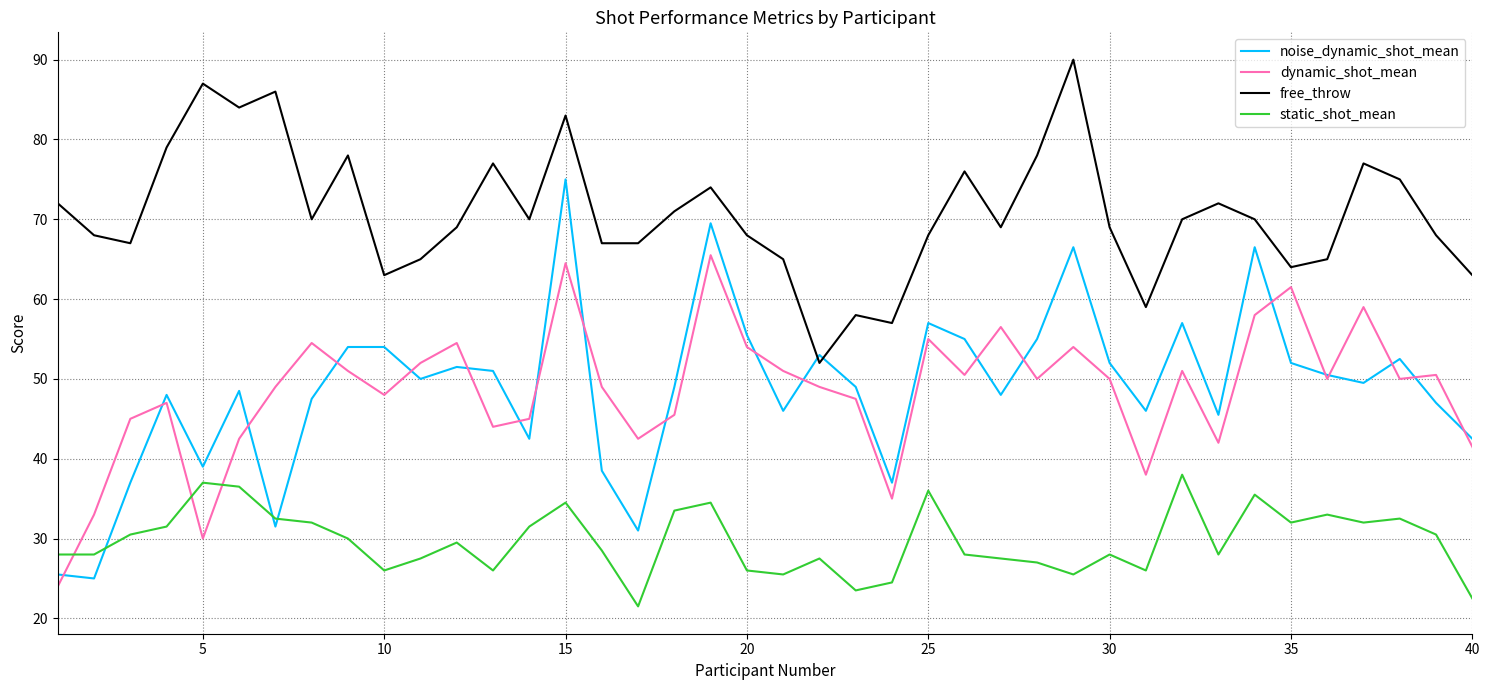

Which series has the largest range (max minus min)?

noise_dynamic_shot_mean